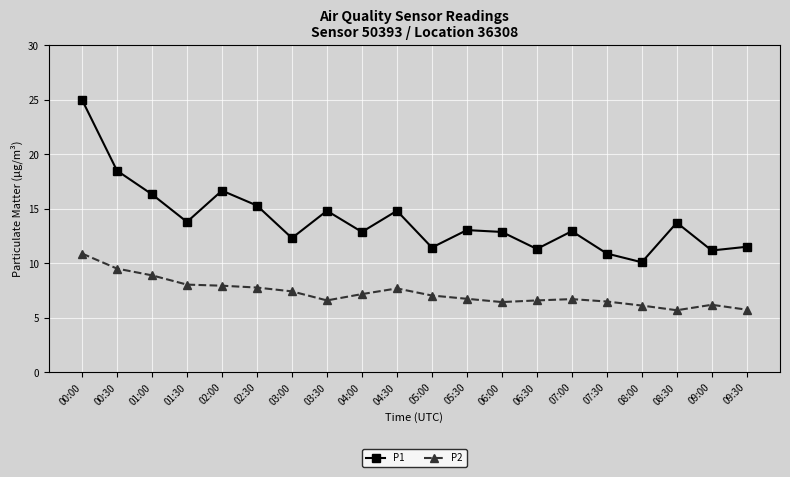

Count the number of data series in this chart.

2